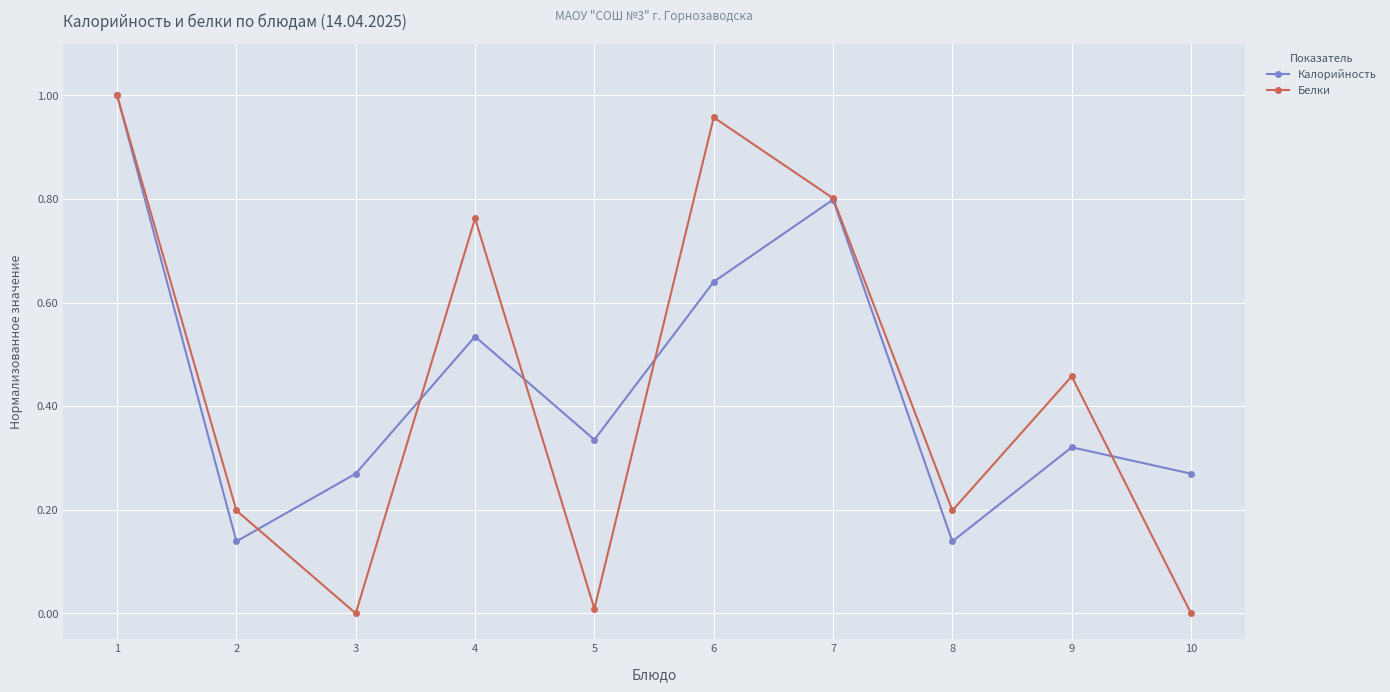

The value of Калорийность at 5 is 0.2. True or false?

False